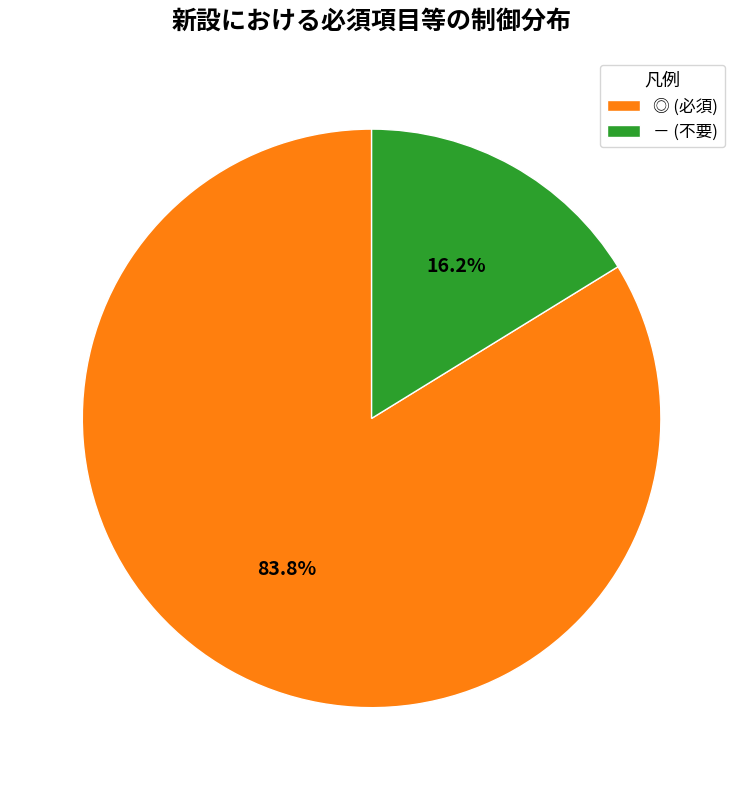

What percentage do ◎ (必須) and － (不要) together represent?

100.0%